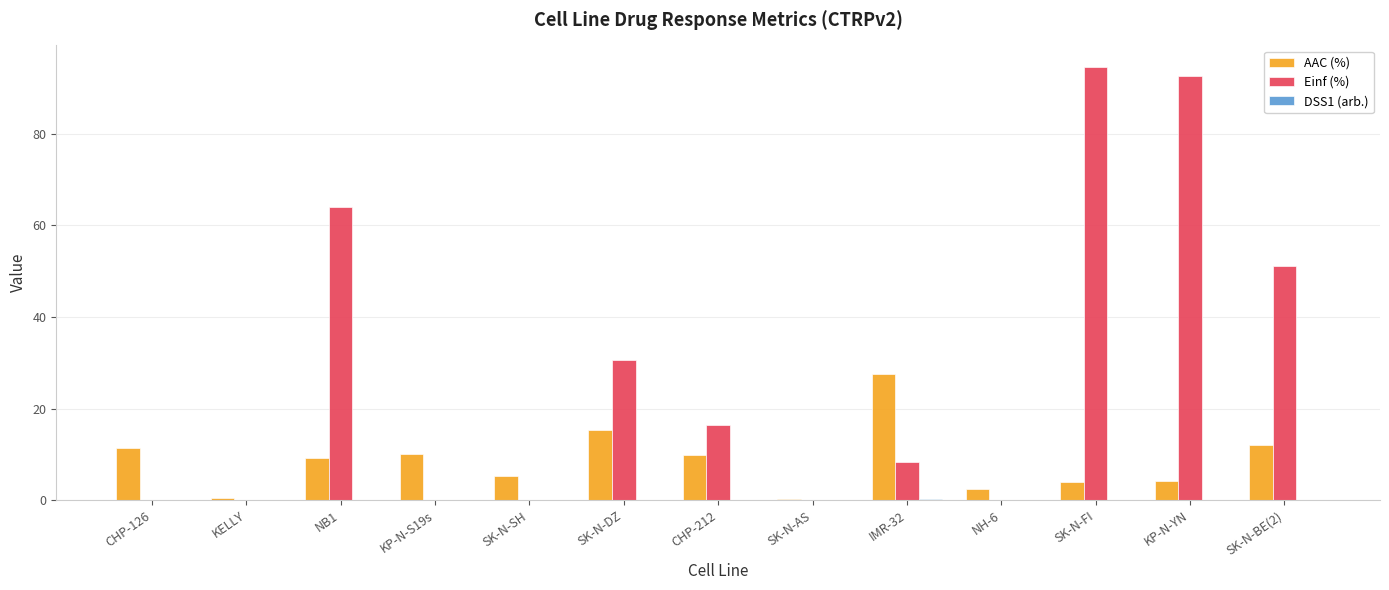

At which label is Einf (%) closest to 47?

SK-N-BE(2)